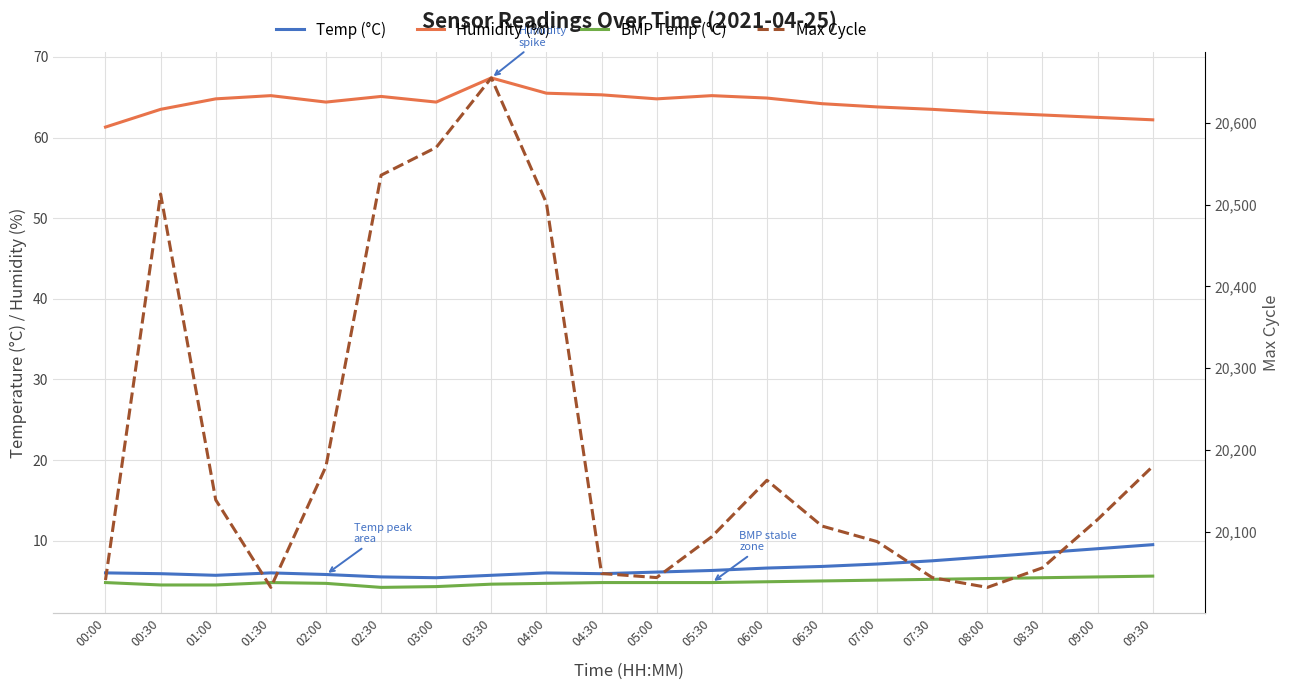

Is it true that Humidity (%) equals 64.2 at 06:30?

True